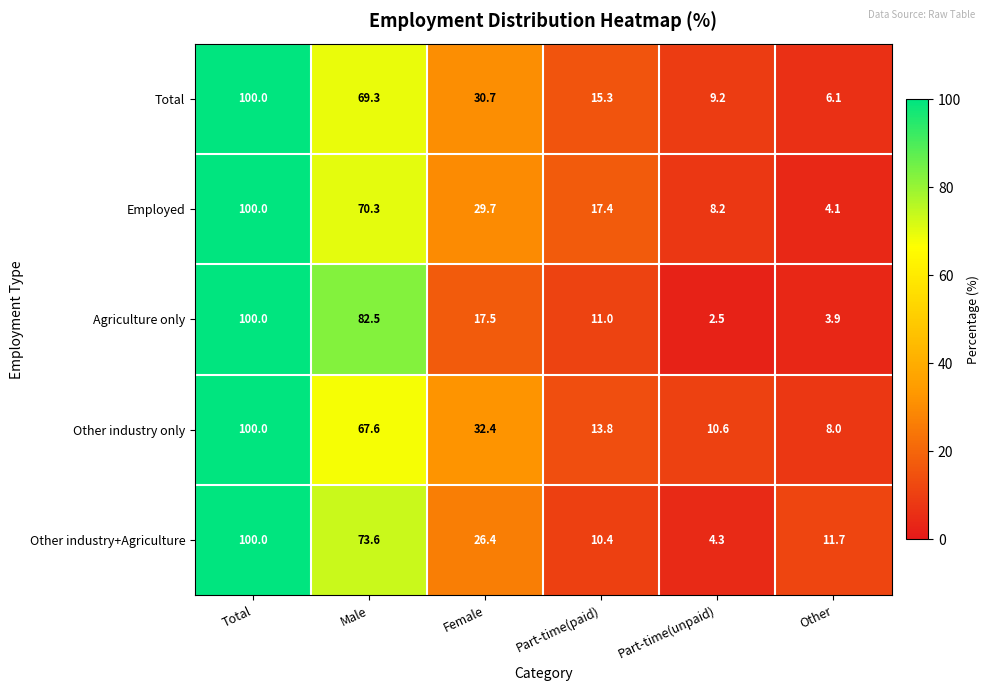

Which category has the lowest value across all series?

Part-time(unpaid)